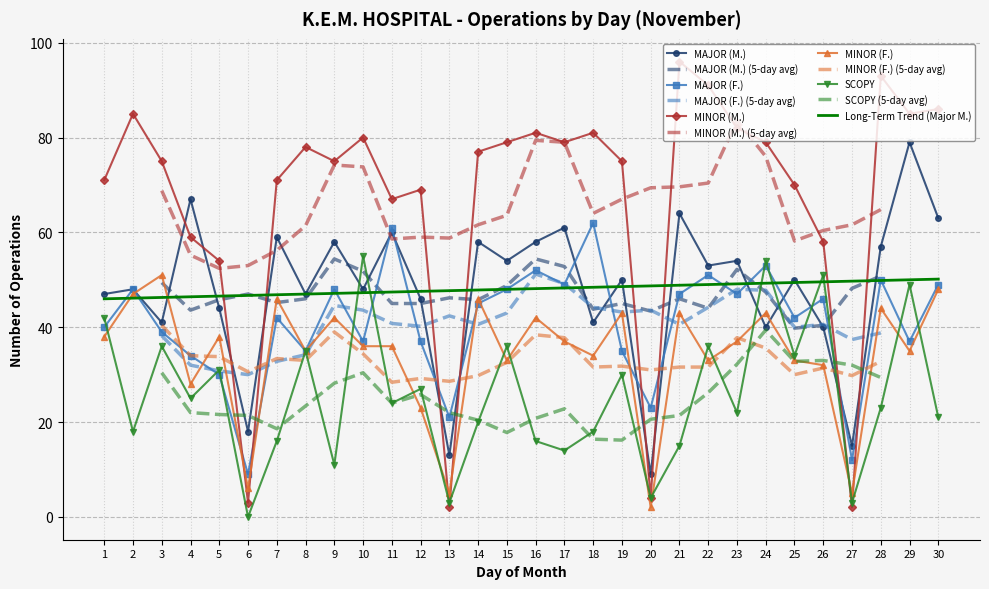

Reading right to left, transcribe all the data shown in this chart.

MAJOR (M.): 30=63	29=79	28=57	27=15	26=40	25=50	24=40	23=54	22=53	21=64	20=9	19=50	18=41	17=61	16=58	15=54	14=58	13=13	12=46	11=60	10=48	9=58	8=47	7=59	6=18	5=44	4=67	3=41	2=48	1=47
MAJOR (F.): 30=49	29=37	28=50	27=12	26=46	25=42	24=53	23=47	22=51	21=47	20=23	19=35	18=62	17=49	16=52	15=48	14=45	13=21	12=37	11=61	10=37	9=48	8=35	7=42	6=9	5=30	4=34	3=39	2=48	1=40
MINOR (M.): 30=86	29=85	28=93	27=2	26=58	25=70	24=79	23=82	22=91	21=96	20=4	19=75	18=81	17=79	16=81	15=79	14=77	13=2	12=69	11=67	10=80	9=75	8=78	7=71	6=3	5=54	4=59	3=75	2=85	1=71
MINOR (F.): 30=48	29=35	28=44	27=5	26=32	25=33	24=43	23=37	22=33	21=43	20=2	19=43	18=34	17=37	16=42	15=33	14=46	13=5	12=23	11=36	10=36	9=42	8=35	7=46	6=6	5=38	4=28	3=51	2=47	1=38
SCOPY: 30=21	29=49	28=23	27=3	26=51	25=34	24=54	23=22	22=36	21=15	20=4	19=30	18=18	17=14	16=16	15=36	14=20	13=3	12=27	11=24	10=55	9=11	8=35	7=16	6=0	5=31	4=25	3=36	2=18	1=42